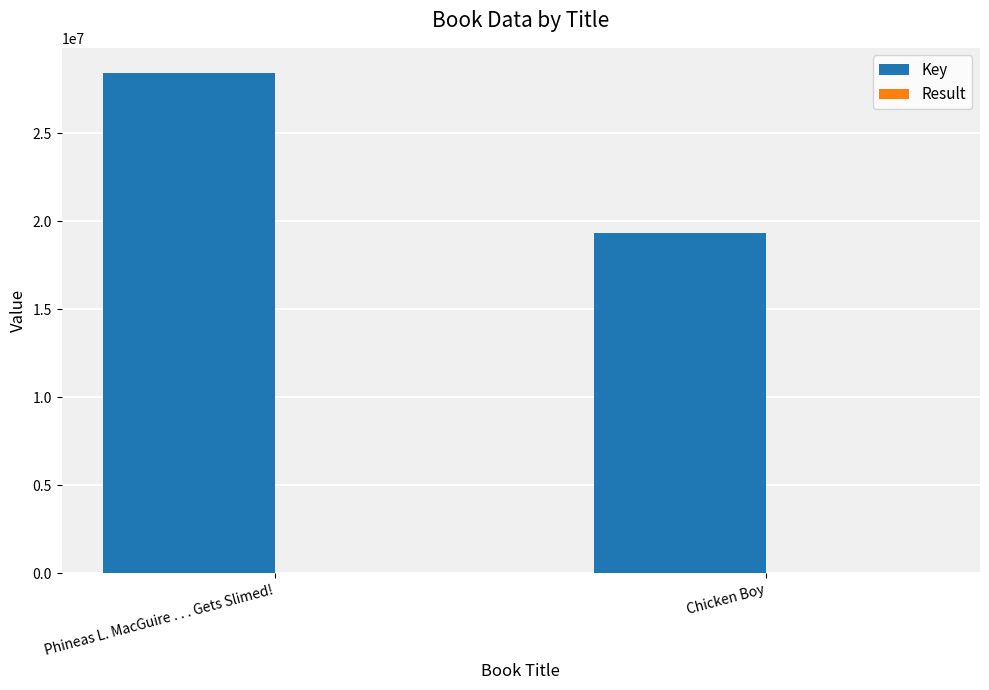

At which category is the sum across all series the highest?

Phineas L. MacGuire . . . Gets Slimed!